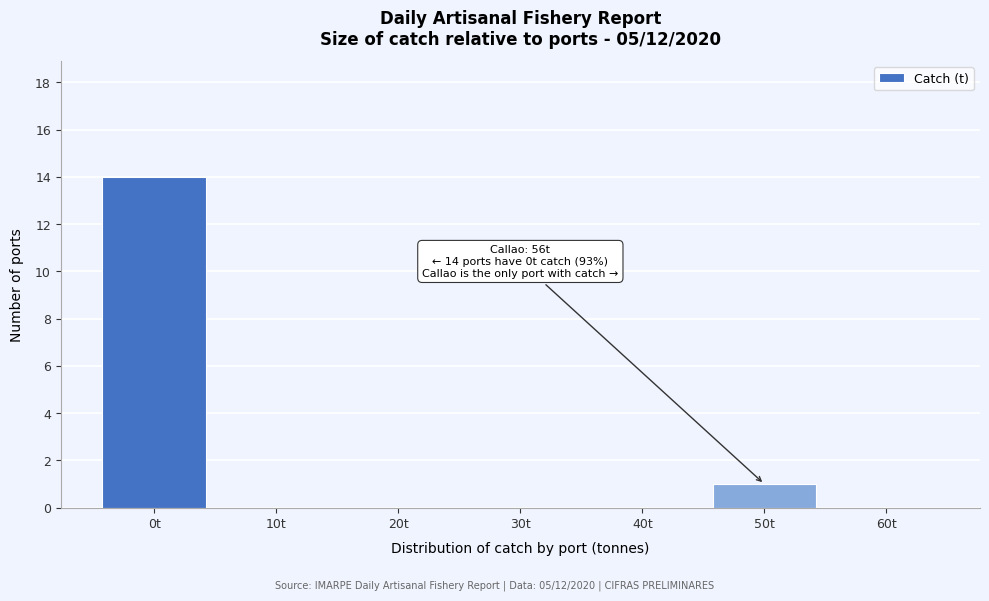

Reading right to left, list all the values displayed in this chart.

60t=0	50t=1	40t=0	30t=0	20t=0	10t=0	0t=14